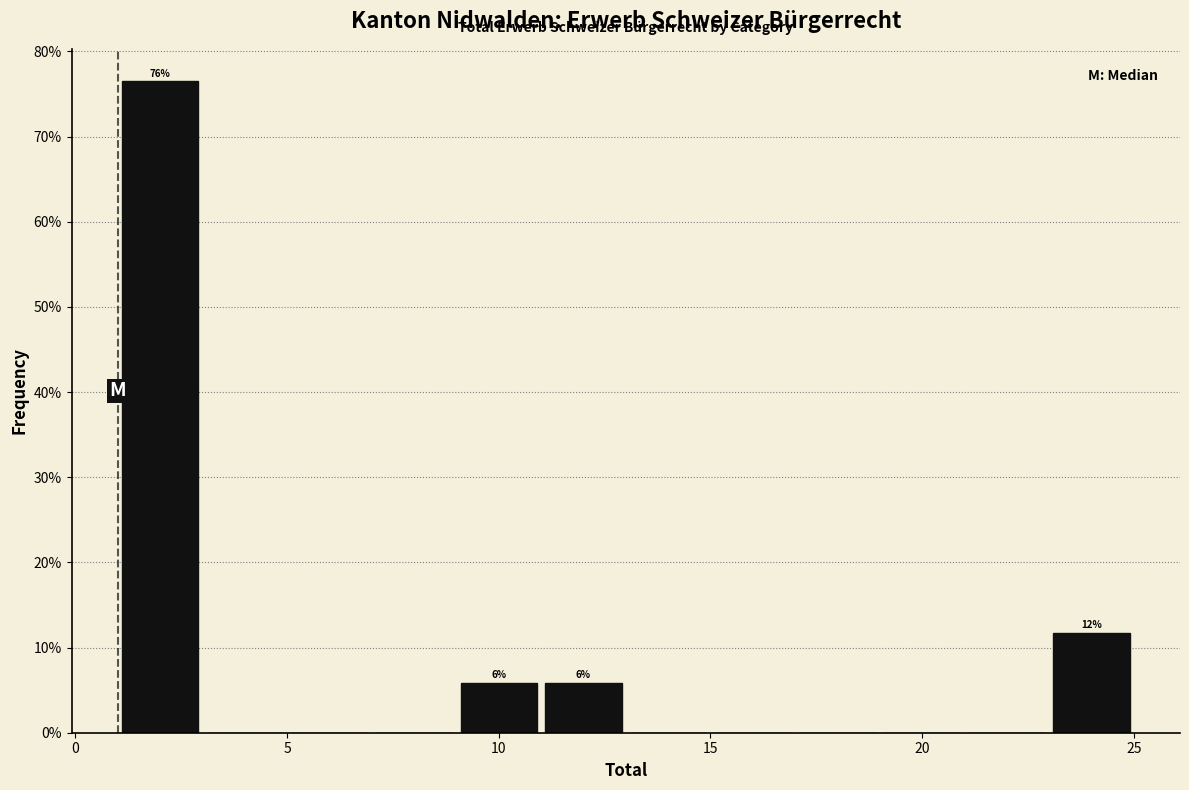

Over which range of the x-axis is the bar tallest?

1 to 3